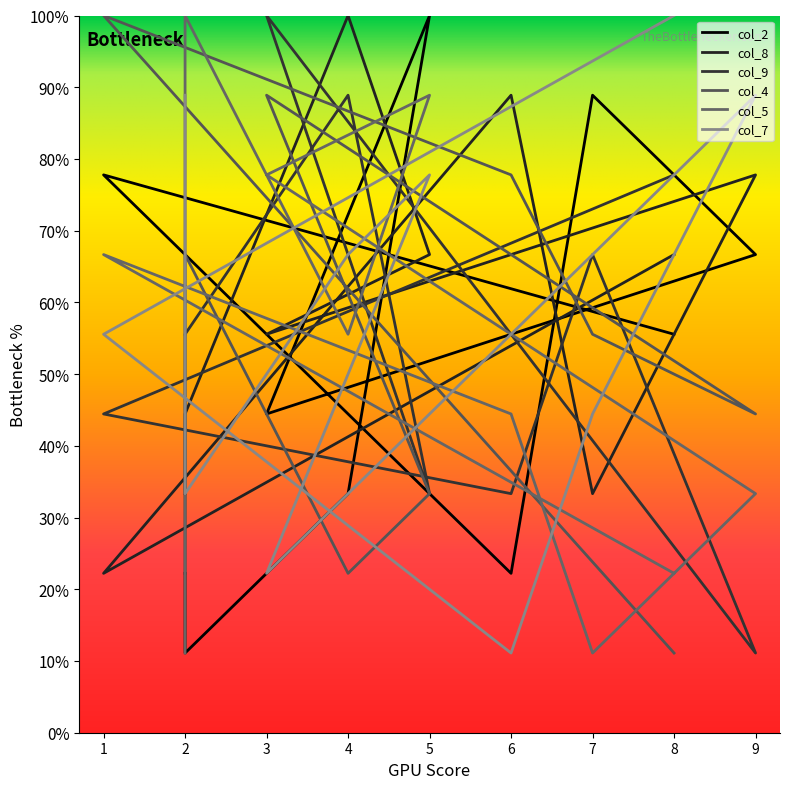

Rank the categories by col_2 value from highest to lowest.

5, 7, 1, 9, 8, 3, 4, 6, 2, 2